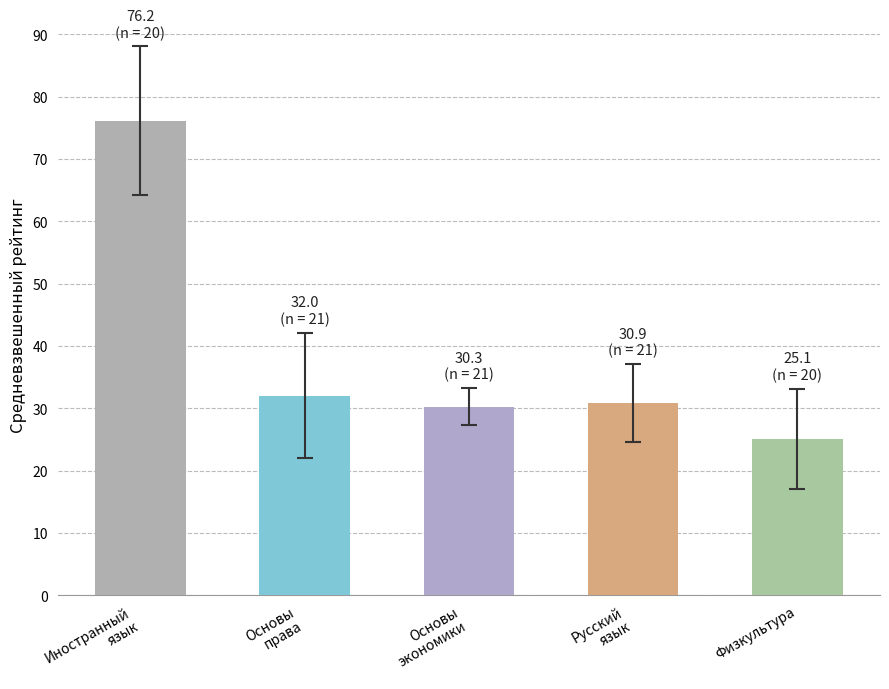

Where does the data first go above 30?

Иностранный
язык